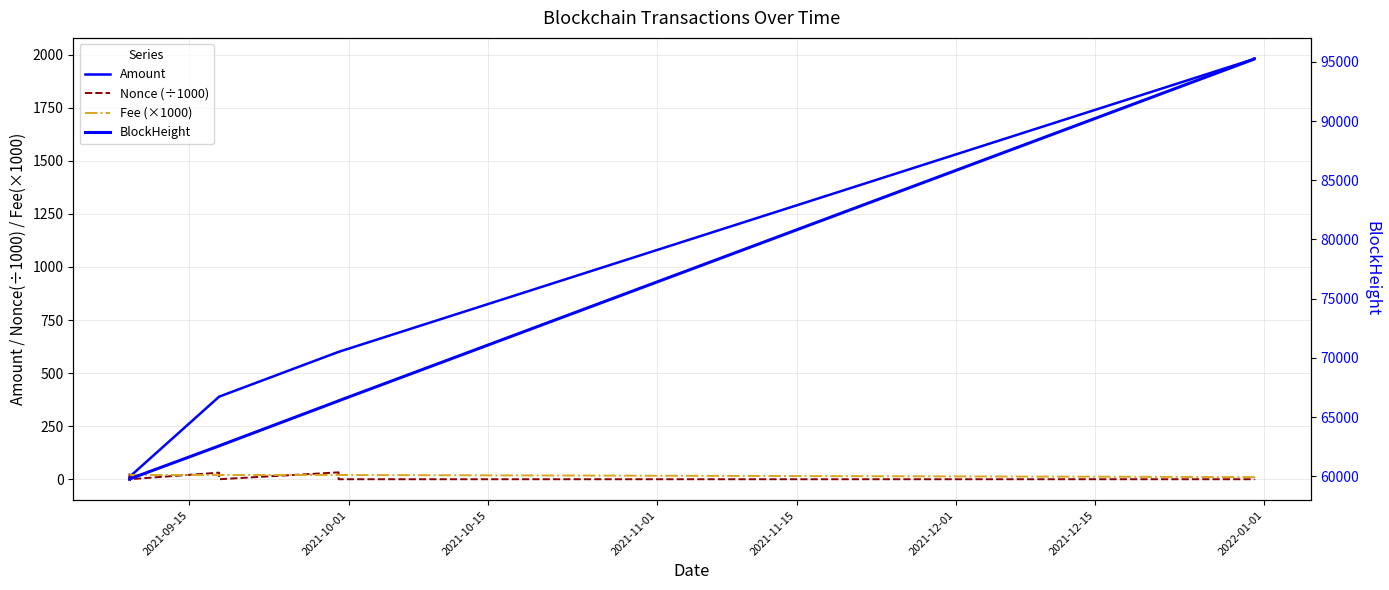

Reading right to left, what are all the values shown in this chart?

Amount: 1980.0	1980.0	600.0	600.0	389.0	389.0	11.0	10.0
Nonce (÷1000): 0.0	0.0	0.0	32.4	0.0	31.1	0.0	27.1
Fee (×1000): 20.0	10.1	20.0	20.0	20.0	20.0	20.0	20.0
BlockHeight: 95248.0	95243.0	66380.0	66377.0	62576.0	62573.0	59778.0	59758.0